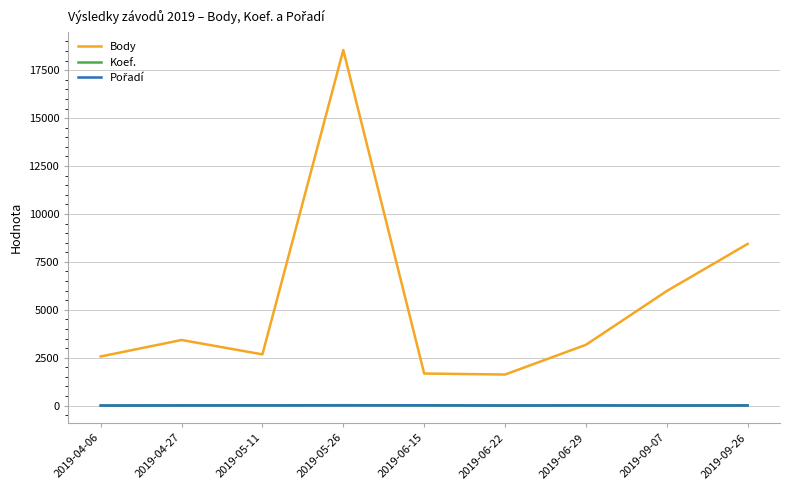

Which label corresponds to the largest value in the chart?

2019-05-26